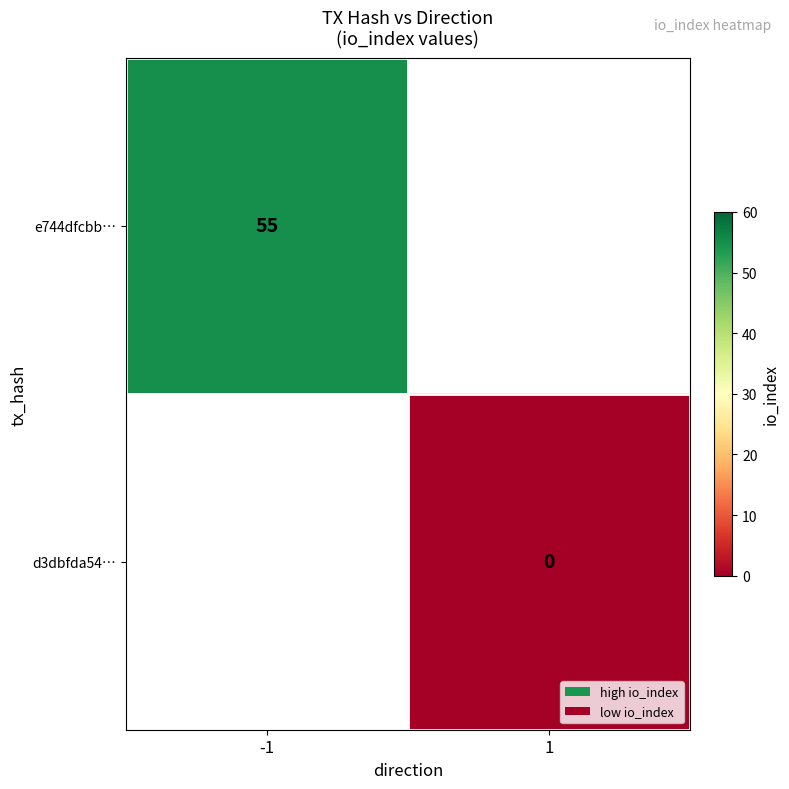

True or false: e744dfcbb… has a value of 82 at -1.

False